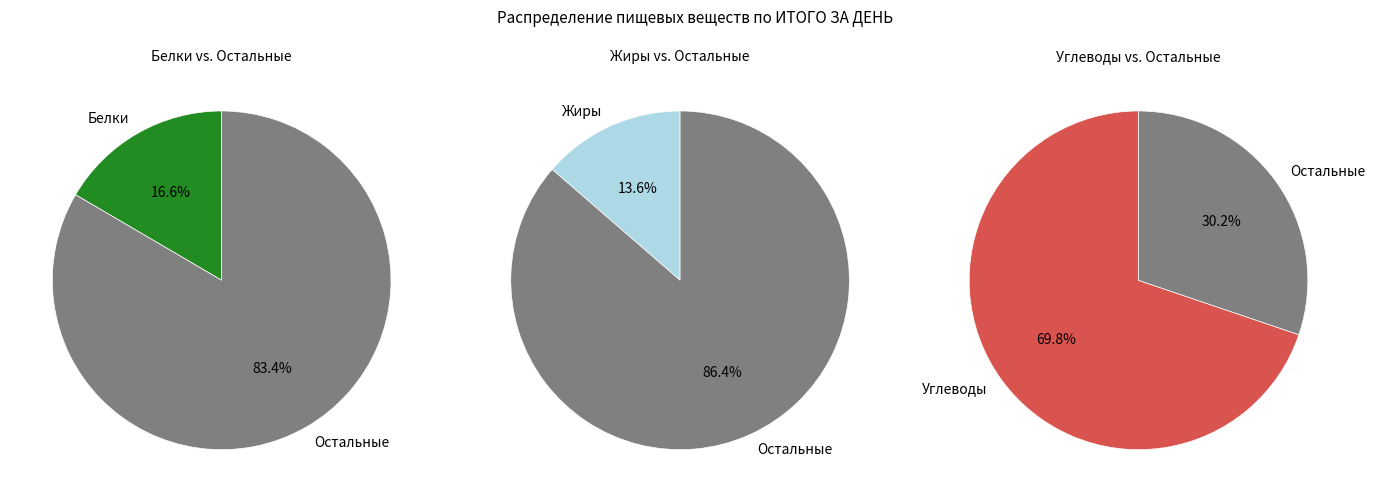

Approximately how many times larger is the value at Углеводы compared to Жиры?

5.1